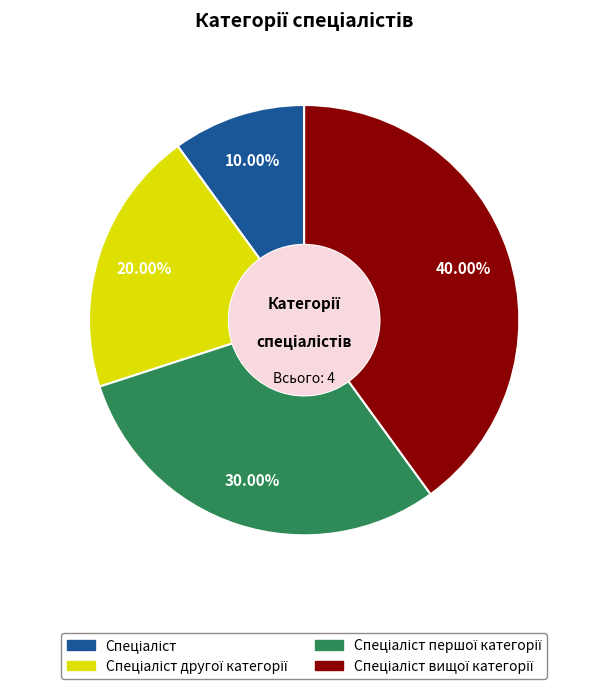

To the nearest percent, what is the average slice percentage?

25%